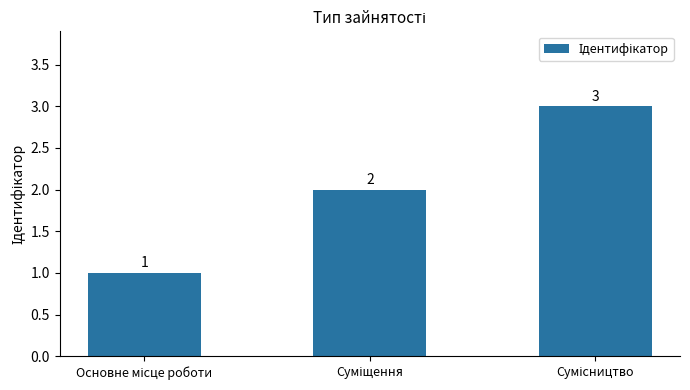

Count the number of data series in this chart.

1